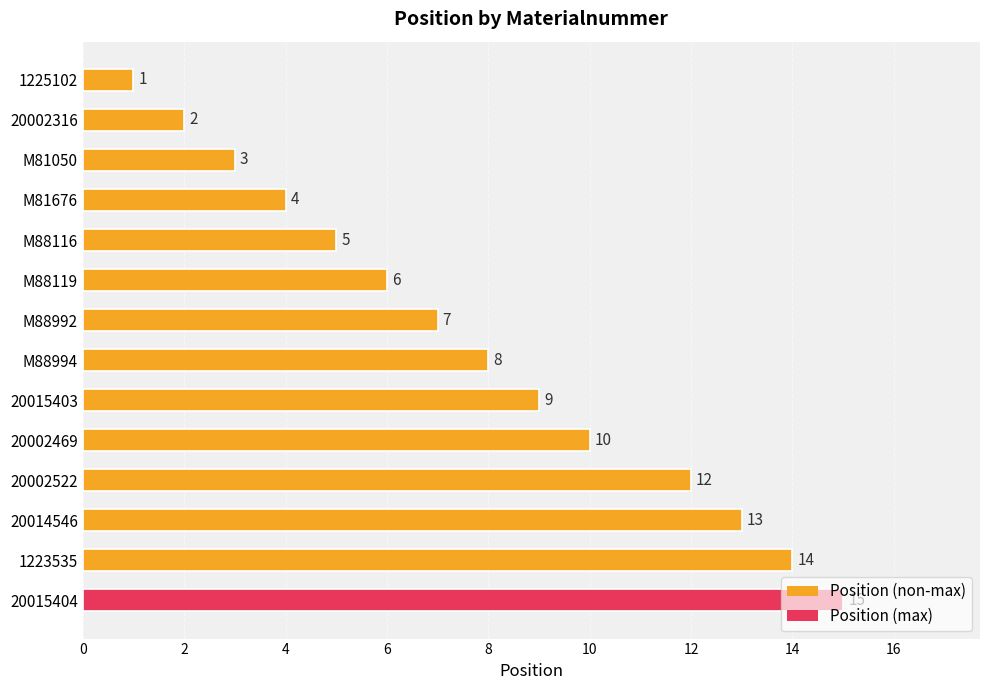

How many data points does each series have?

14